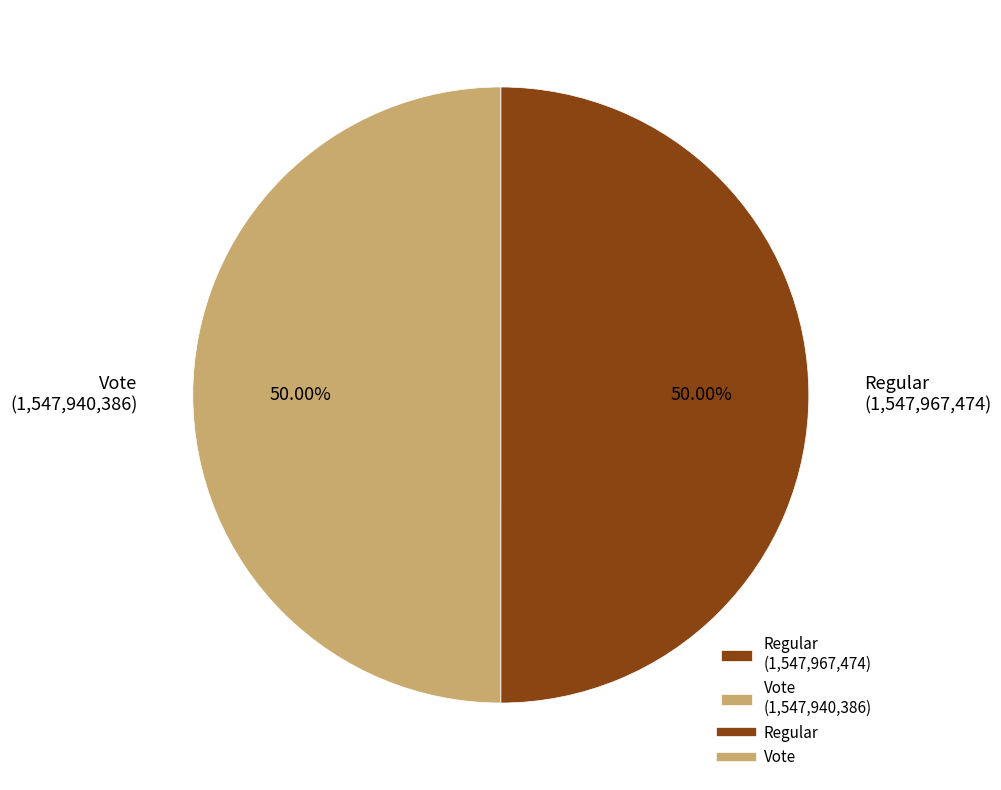

What is the ratio of the value at Regular (1,547,967,474) to the value at Vote (1,547,940,386)?

1.0